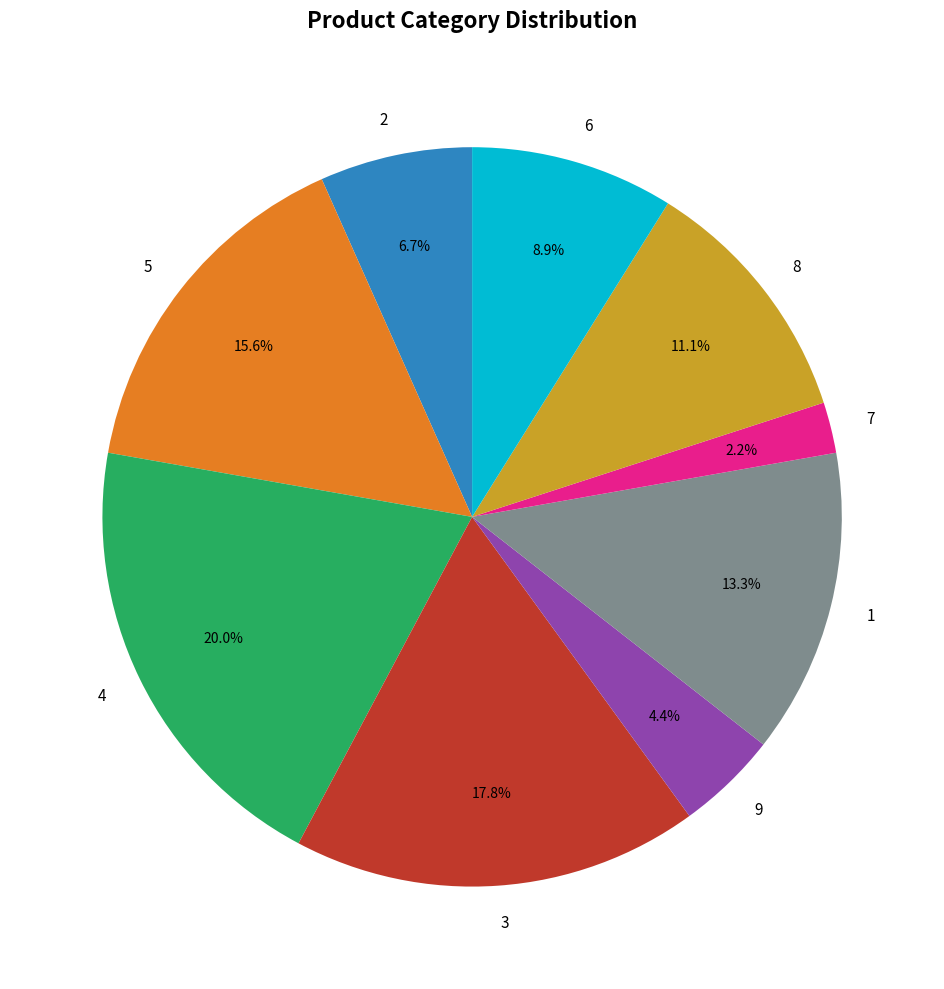

Does 7 account for over 50% of the chart?

No